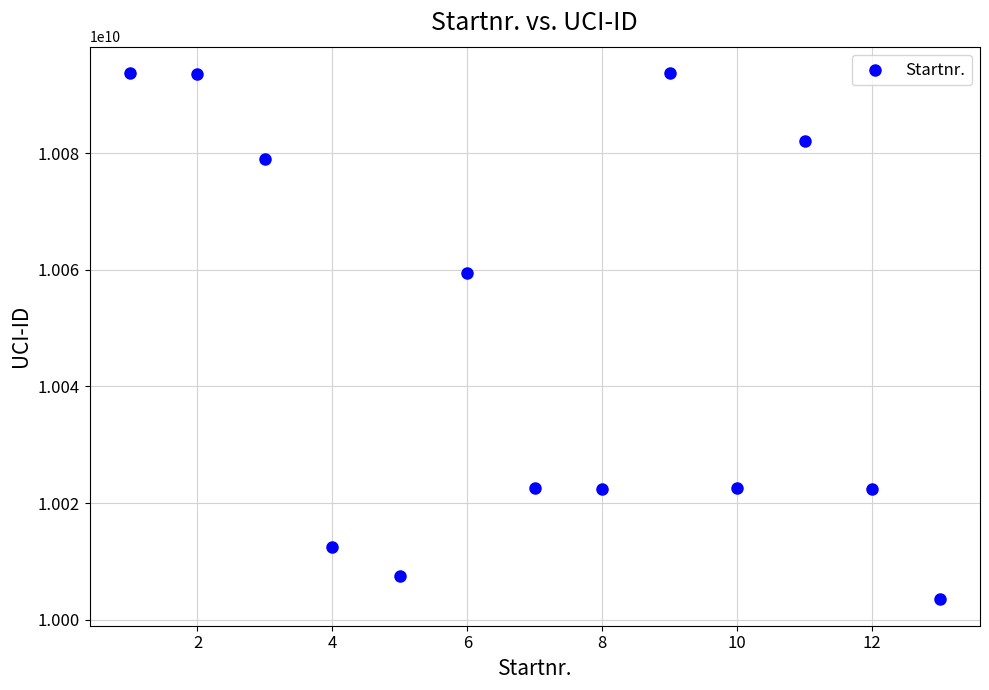

What Y value in the scatter plot is closest to 10048608348?

10059410359